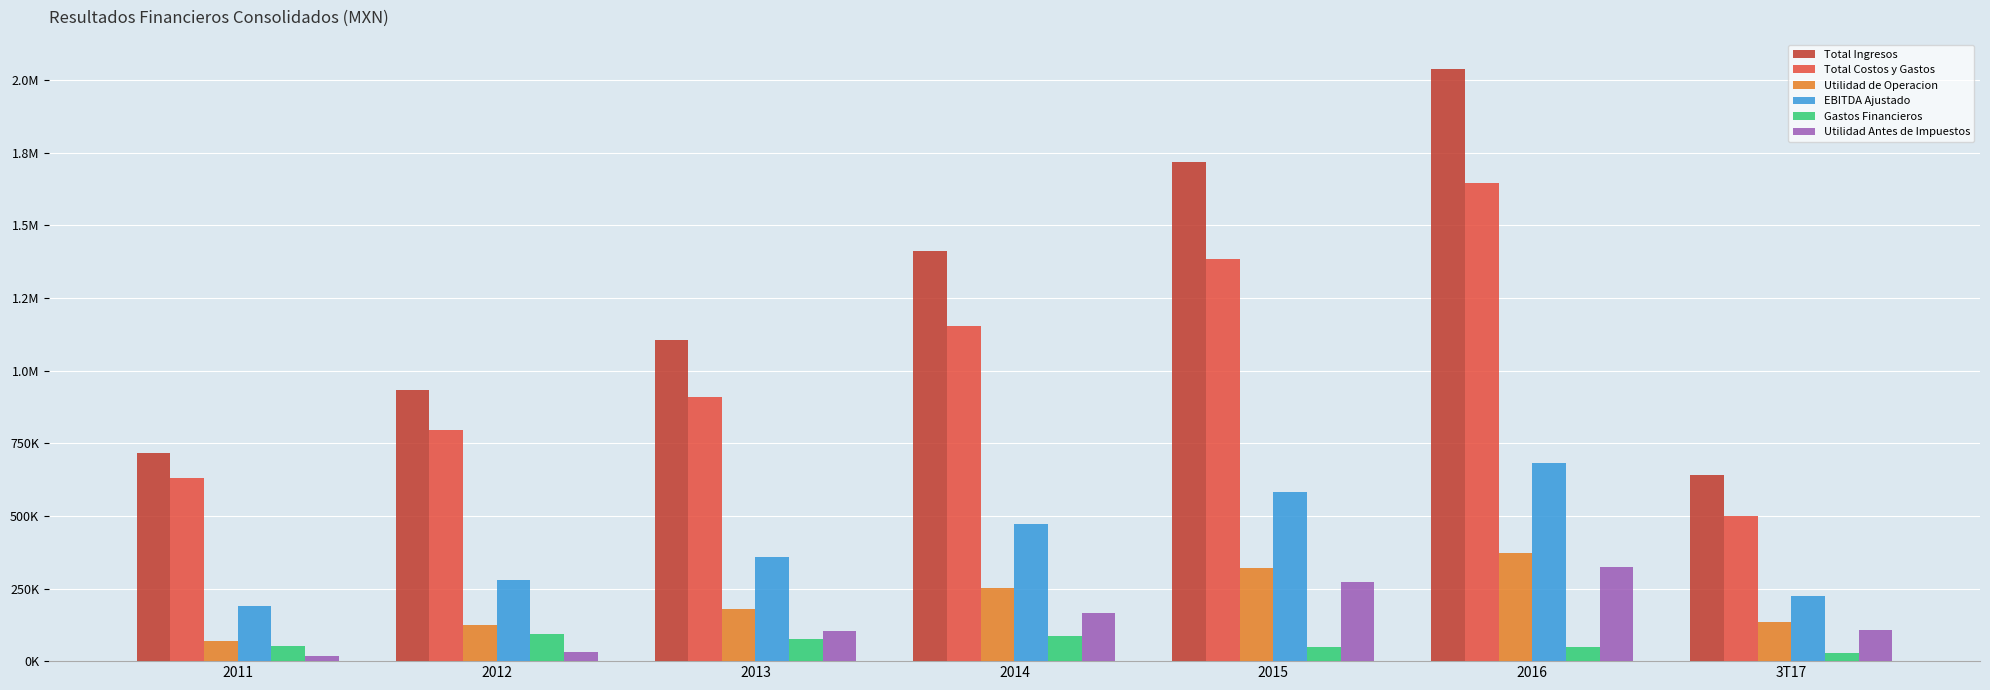

What is the difference between the maximum and second lowest values in the Utilidad Antes de Impuestos series?

291407.8